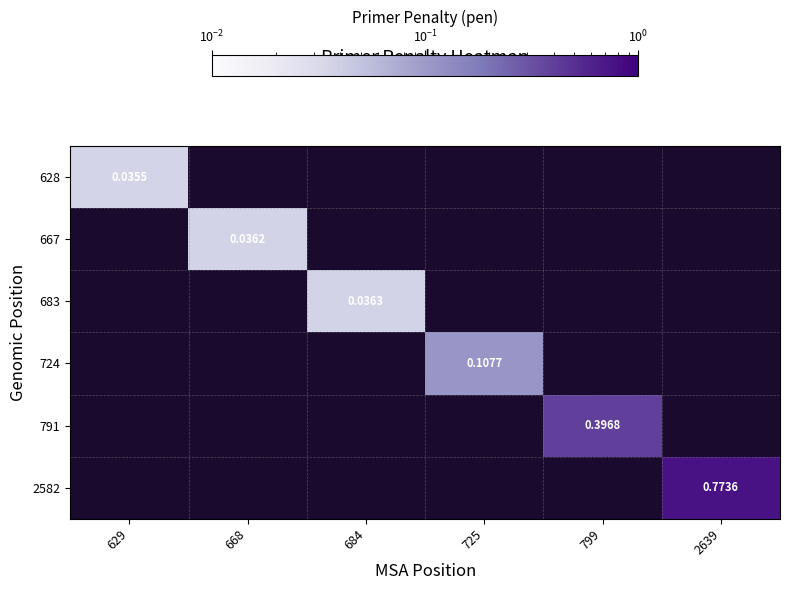

Rank the series by their maximum value, from lowest to highest.

628, 667, 683, 724, 791, 2582